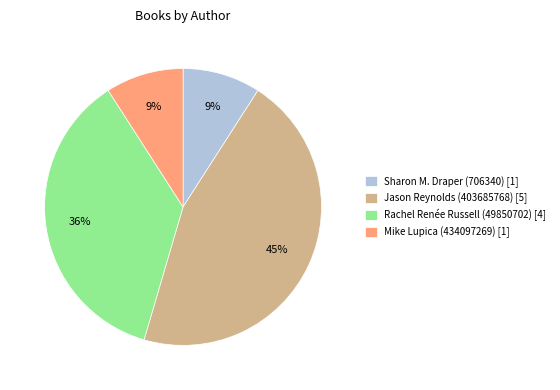

Combined, do Rachel Renée Russell (49850702) [4] and Sharon M. Draper (706340) [1] account for over 50%?

No